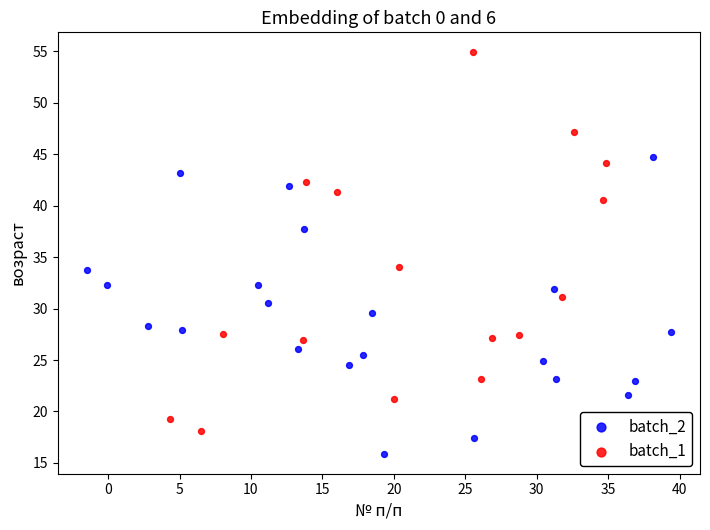

Which series has the widest spread of Y values?

batch_1